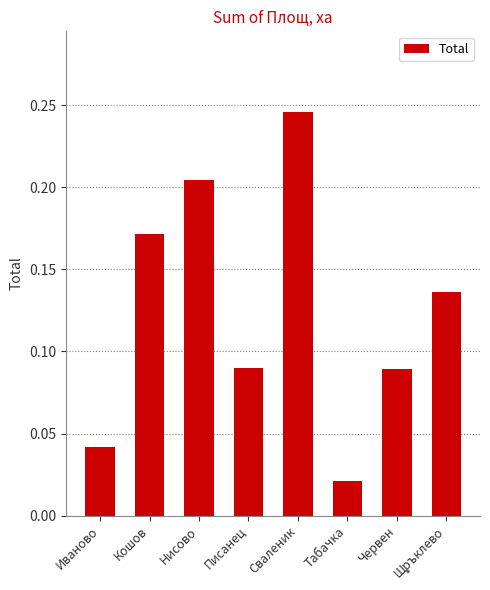

Which category has the lowest value across all series?

Табачка